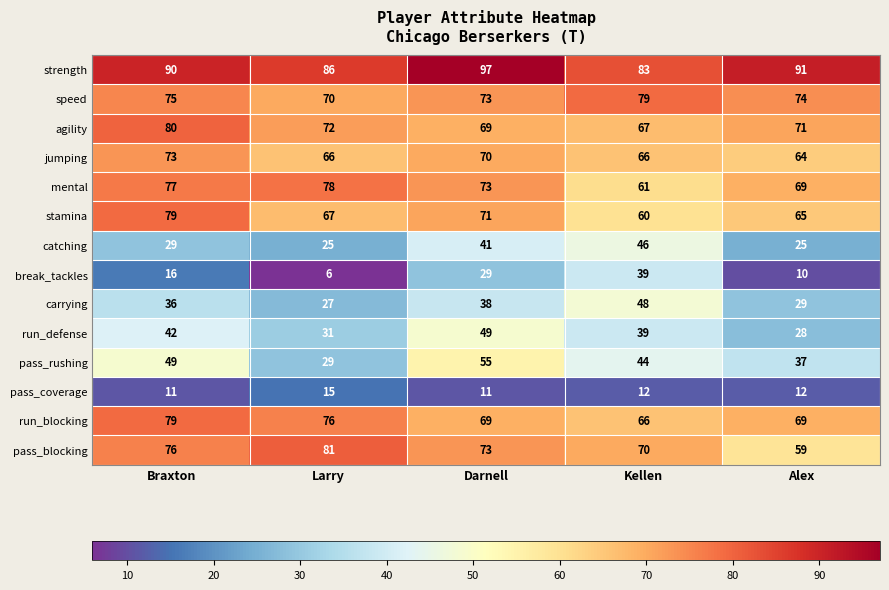

How many distinct data groups are displayed?

14